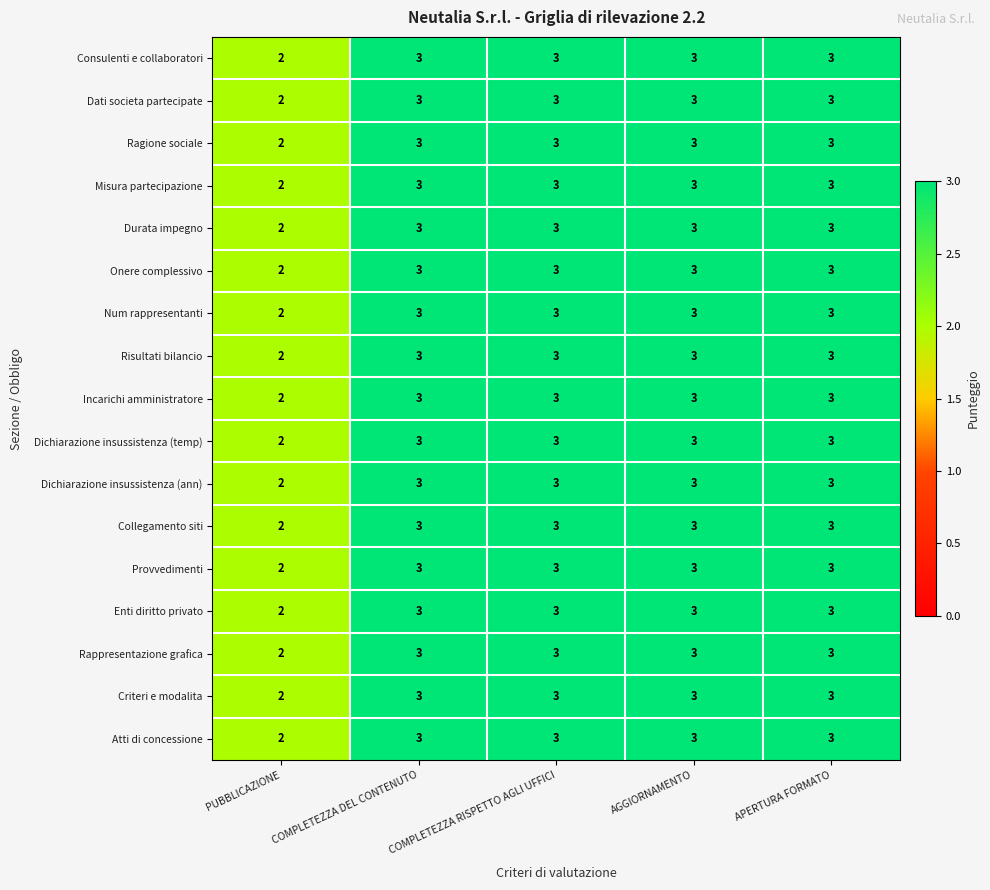

Is the value of Misura partecipazione at PUBBLICAZIONE greater than the value of Rappresentazione grafica at AGGIORNAMENTO?

No